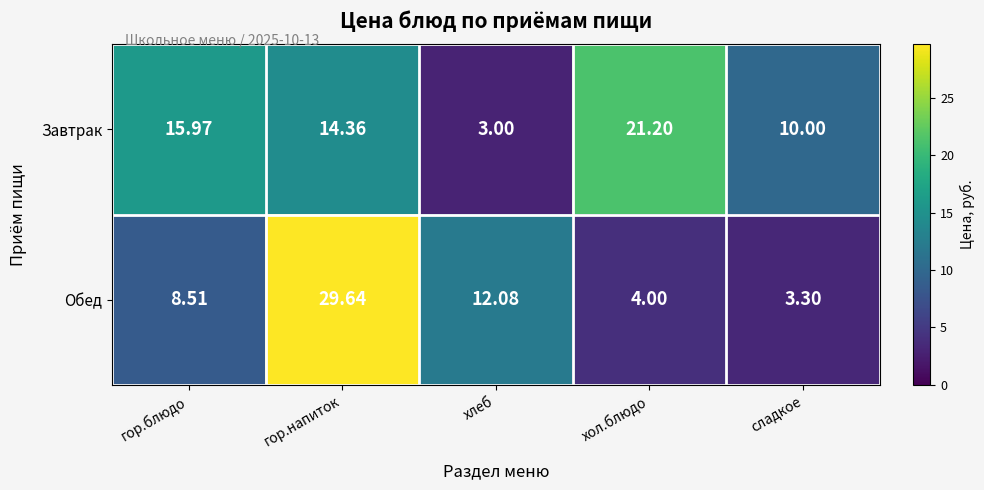

At which category does the chart reach its minimum across all series?

хлеб